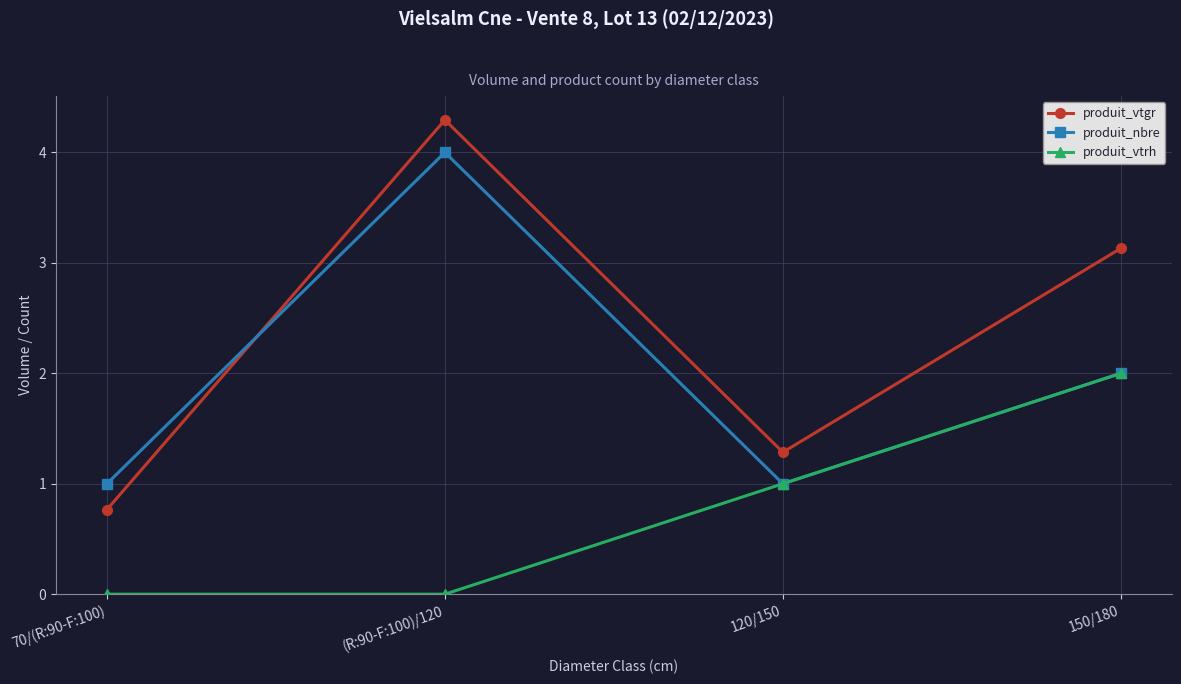

Rank the series by their maximum value, from highest to lowest.

produit_vtgr, produit_nbre, produit_vtrh